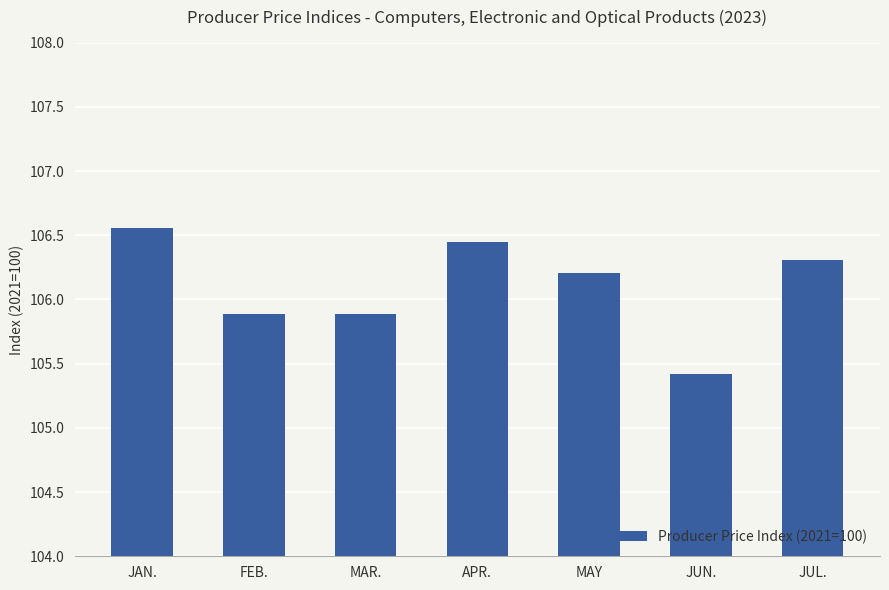

At which label is the value closest to 105?

JUN.